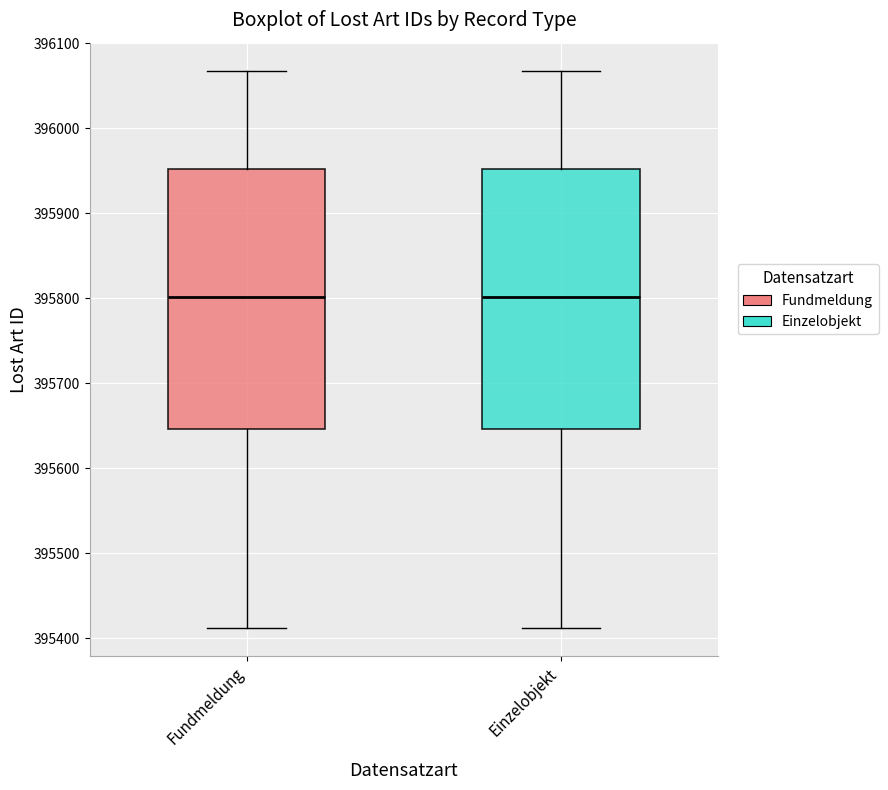

Reading left to right, read every box against the y-axis: the position of its median line, the range the box covers, and the ends of its whiskers. The values are not printed on the chart, so give them approximately, as read against the axis.

Fundmeldung: median 395800, box 395650 to 395950, whiskers 395410 to 396070
Einzelobjekt: median 395800, box 395650 to 395950, whiskers 395410 to 396070